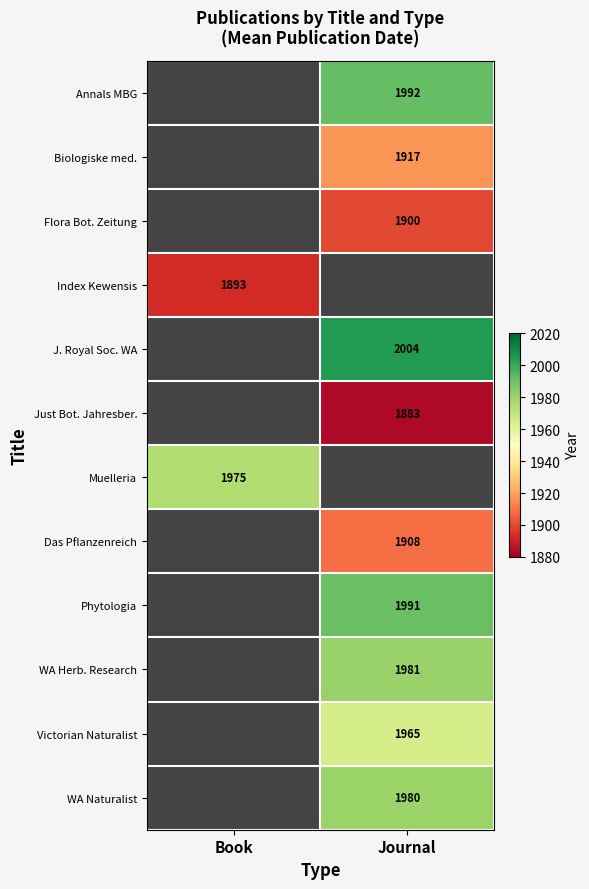

True or false: Flora Bot. Zeitung has a value of 1900 at Journal.

True